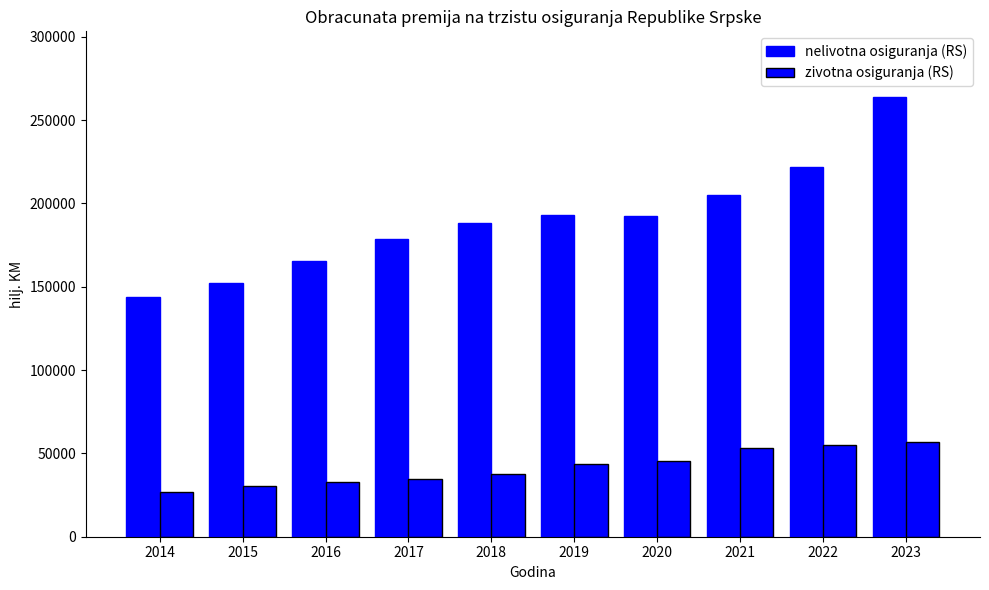

Reading right to left, transcribe all the data shown in this chart.

nelivotna osiguranja (RS): 2023=263709	2022=222078	2021=204831	2020=192658	2019=193201	2018=188307	2017=178431	2016=165469	2015=152209	2014=144101
zivotna osiguranja (RS): 2023=56762	2022=54780	2021=53258	2020=45637	2019=43436	2018=37793	2017=34859	2016=32679	2015=30546	2014=27022